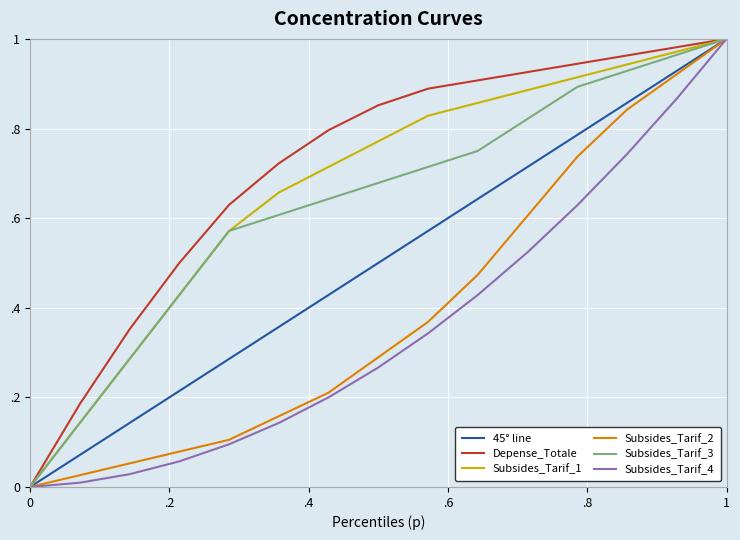

Is this an area chart (filled region under the line)?

No